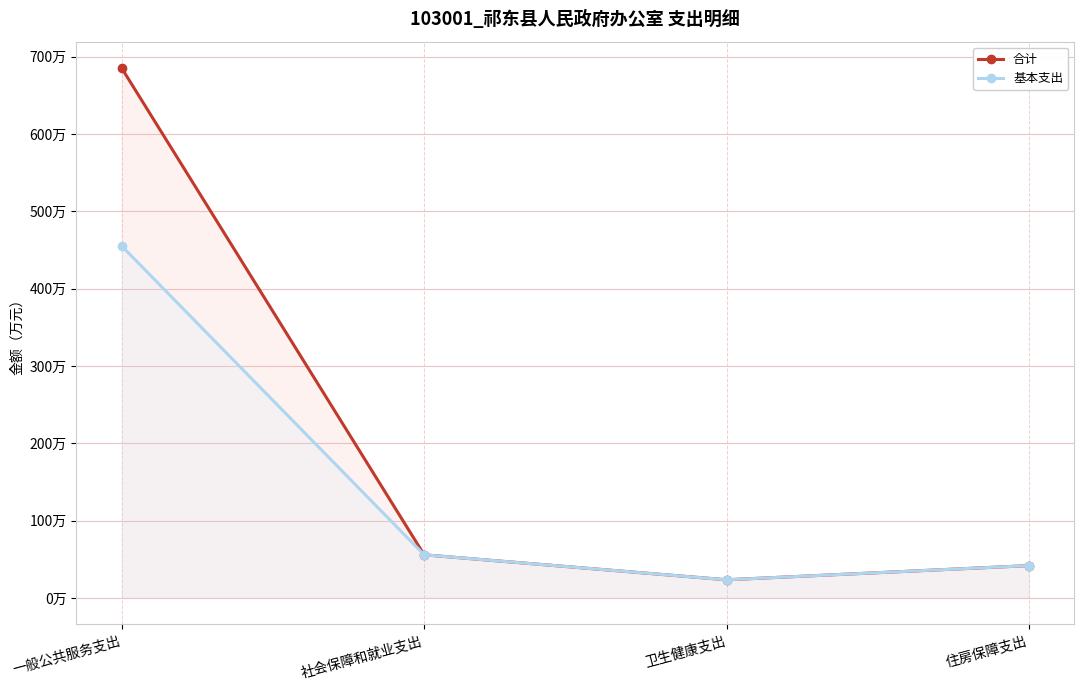

Between 社会保障和就业支出 and 住房保障支出, which series saw the biggest shift?

合计